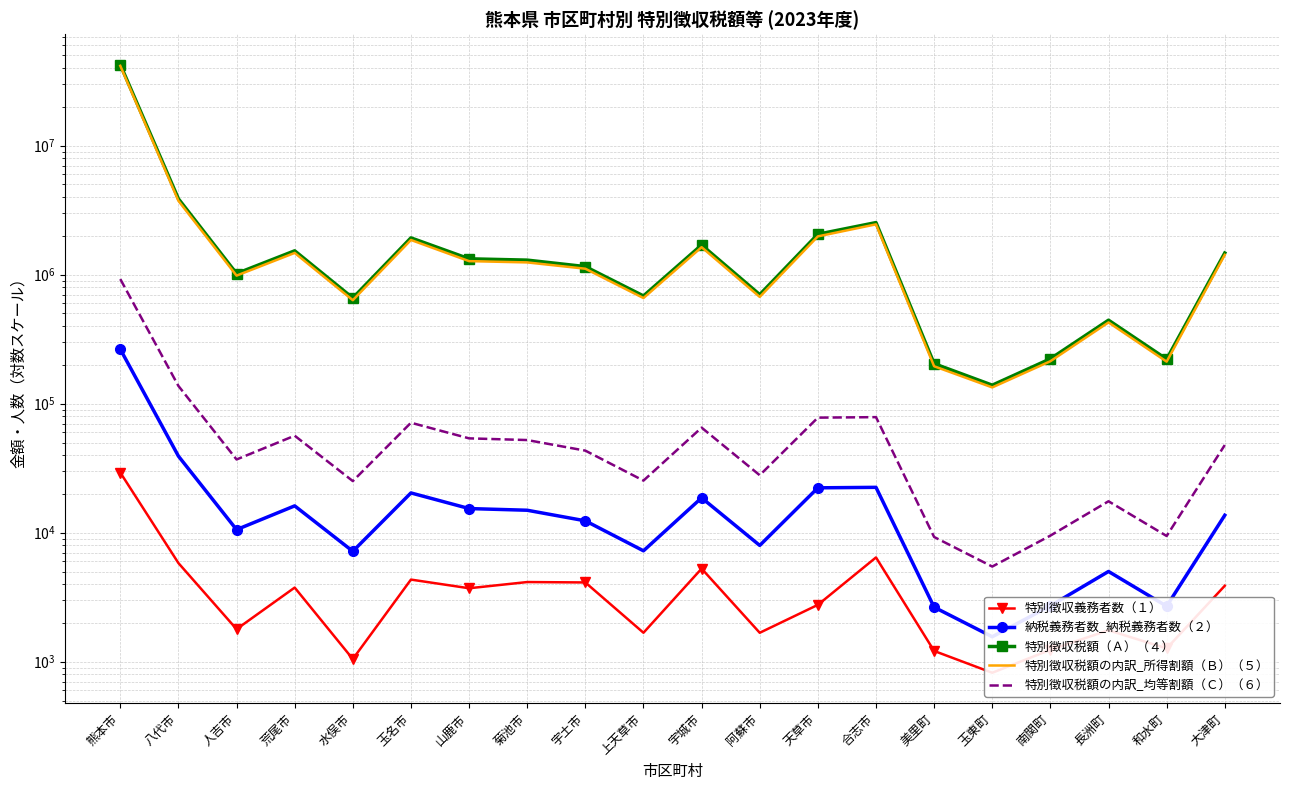

What is the difference between the maximum and minimum values in the 特別徴収税額の内訳_均等割額（Ｃ）（６） series?

918447